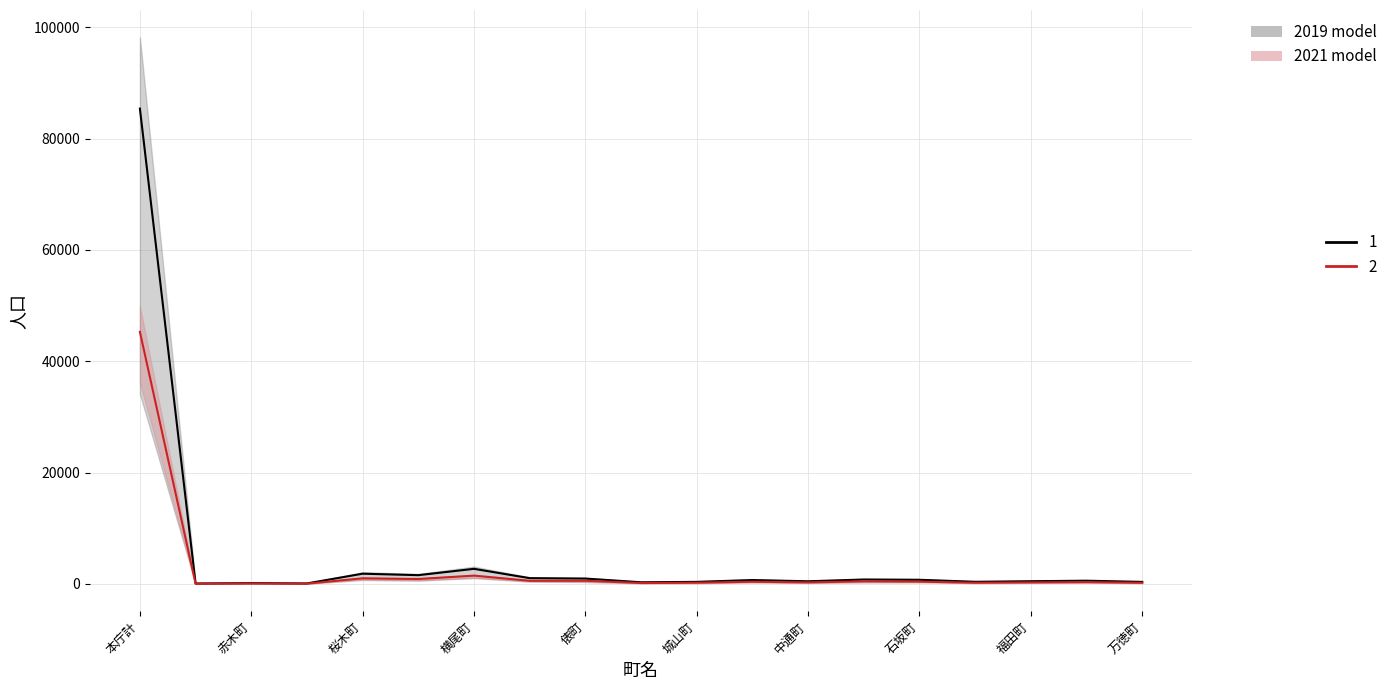

What is the spread (max minus min) of values at 赤木町?

70